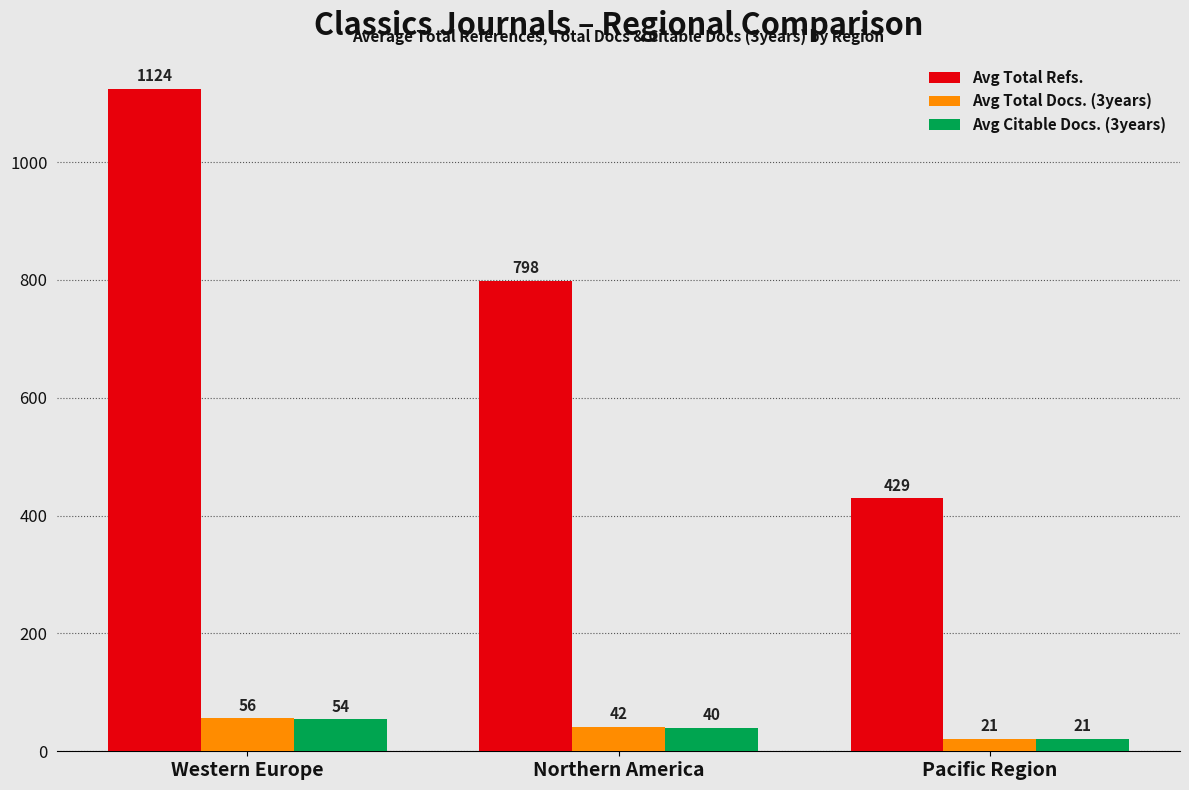

Reading right to left, transcribe all the data shown in this chart.

Avg Total Refs.: Pacific Region=429	Northern America=798	Western Europe=1124
Avg Total Docs. (3years): Pacific Region=21	Northern America=42	Western Europe=56
Avg Citable Docs. (3years): Pacific Region=21	Northern America=40	Western Europe=54